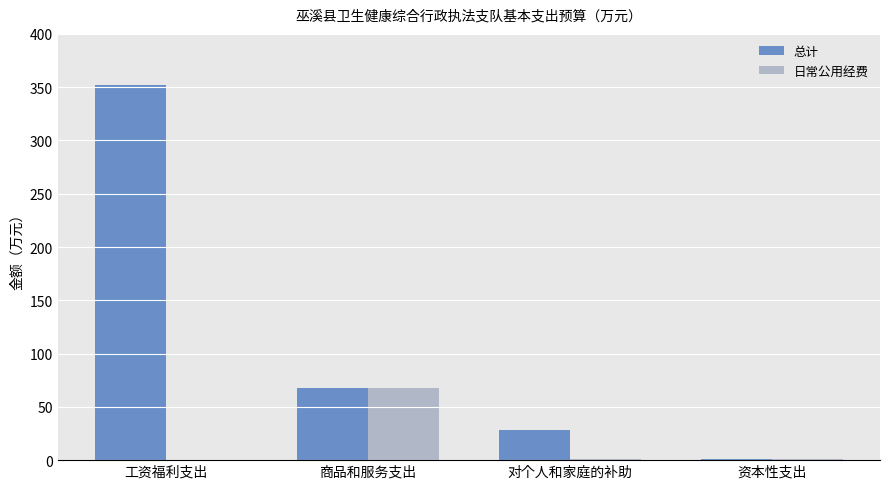

Where is 总计 nearest to the value 176?

商品和服务支出